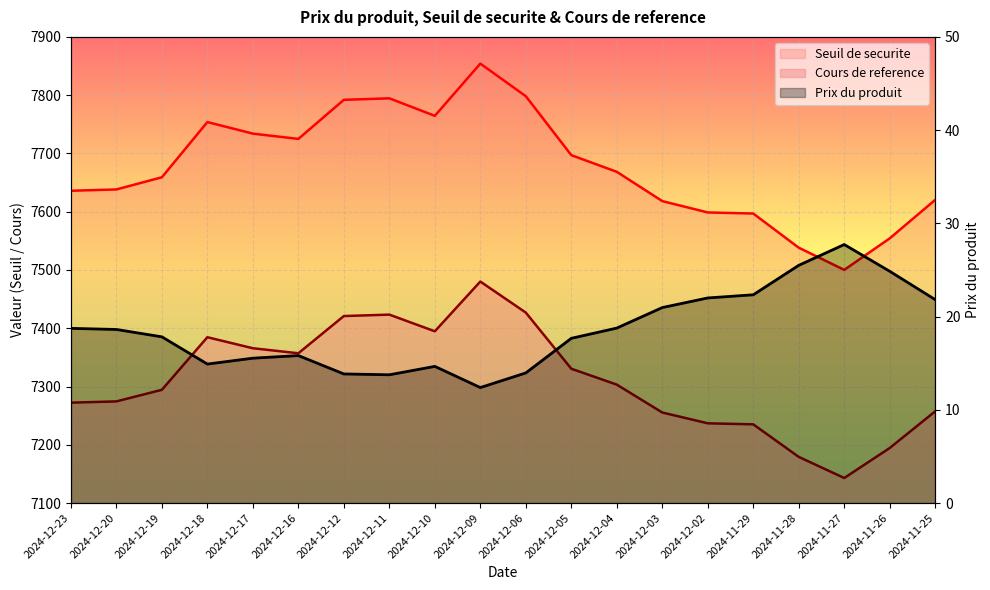

True or false: Prix du produit has more than 1 points higher than both neighbors.

True